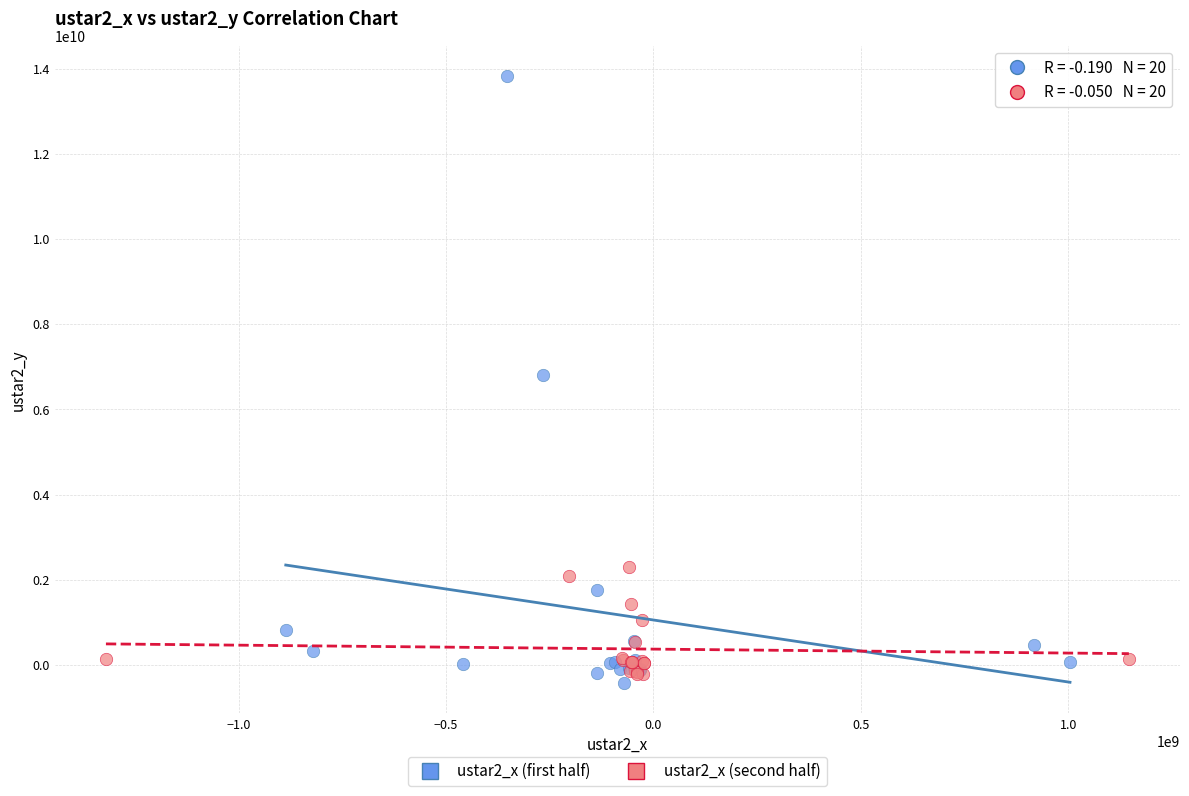

Which series has the widest spread of Y values?

ustar2_x (first half)